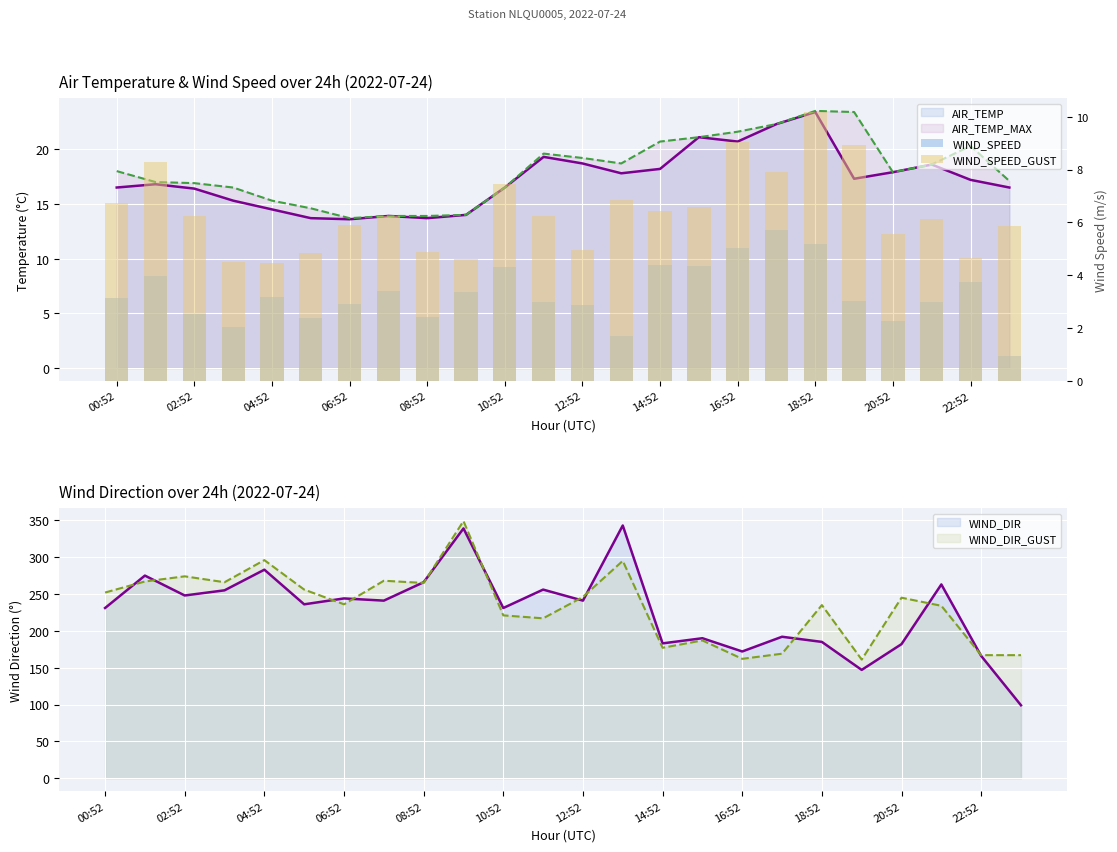

At 08:52, list the series in order from largest to smallest.

WIND_SPEED_GUST, WIND_SPEED